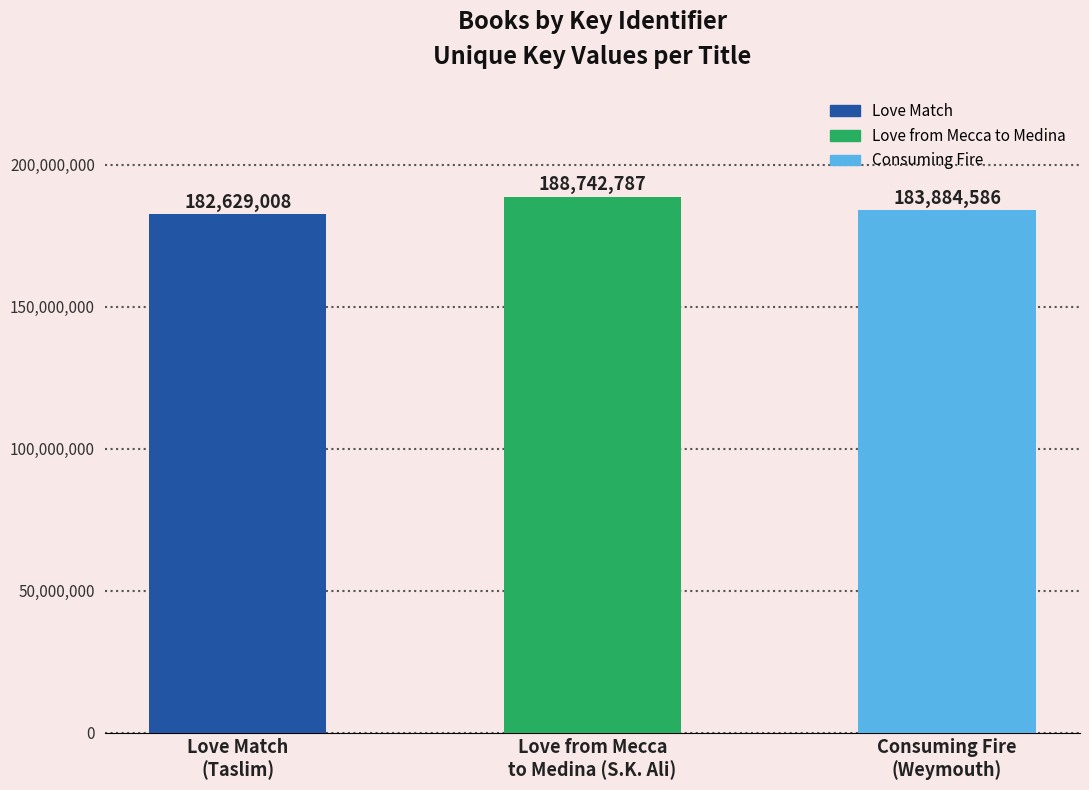

Reading left to right, what are all the values shown in this chart?

182629008	188742787	183884586